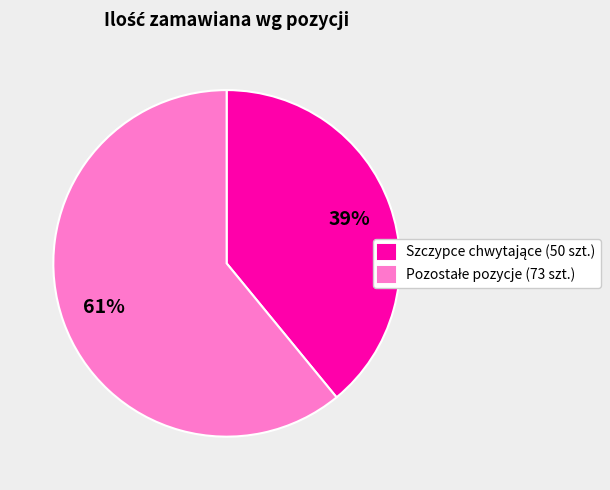

Does any single category account for the majority?

Yes